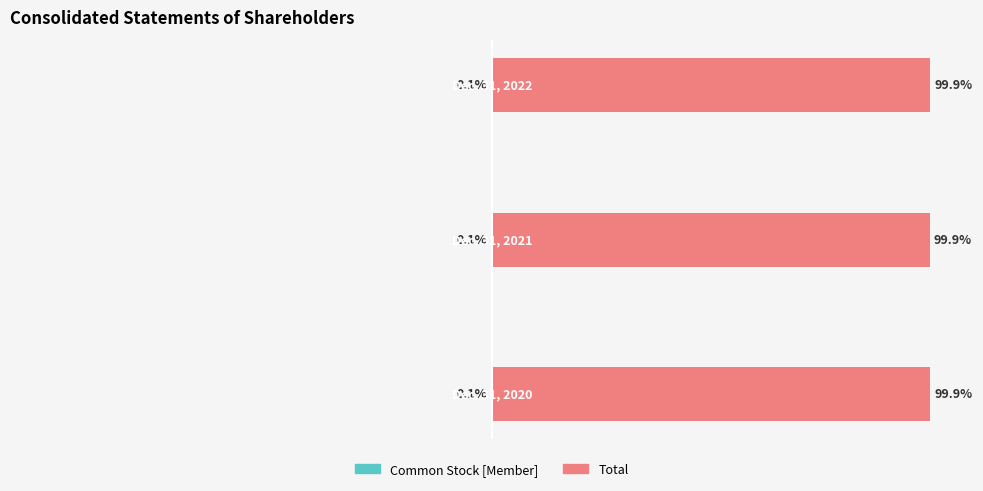

How many data points does each series have?

3